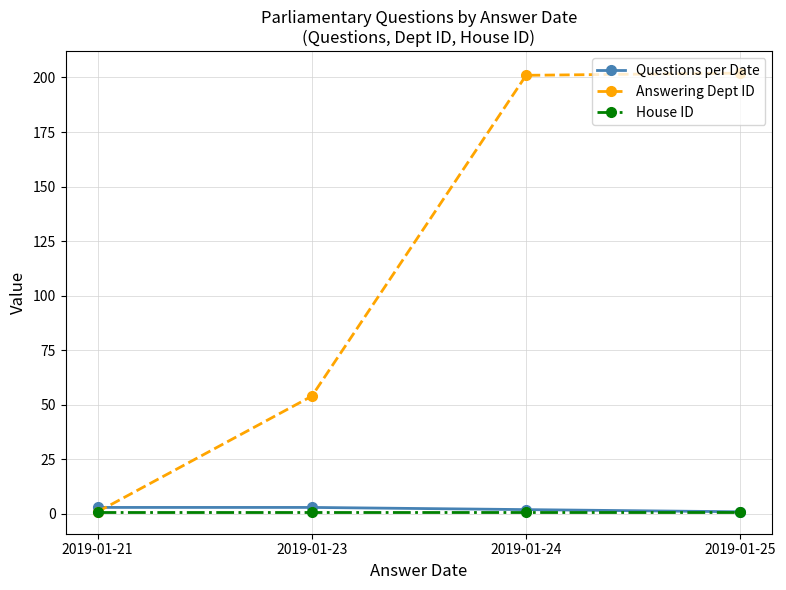

Which series has the widest spread of values?

Answering Dept ID